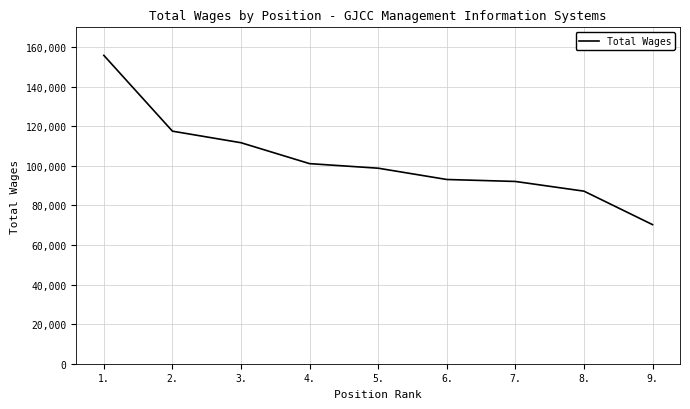

What is the change in value from 2. to 7.?

-25419